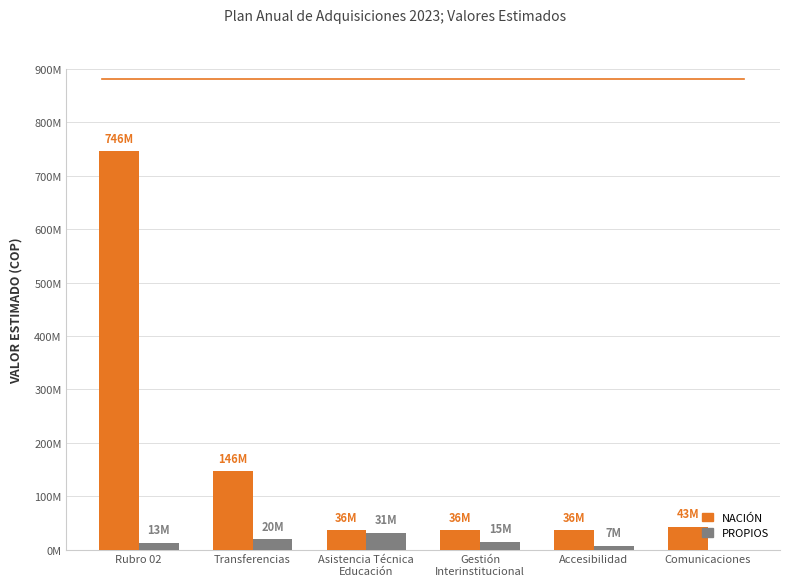

List the series in order of their overall mean, highest first.

NACIÓN, PROPIOS